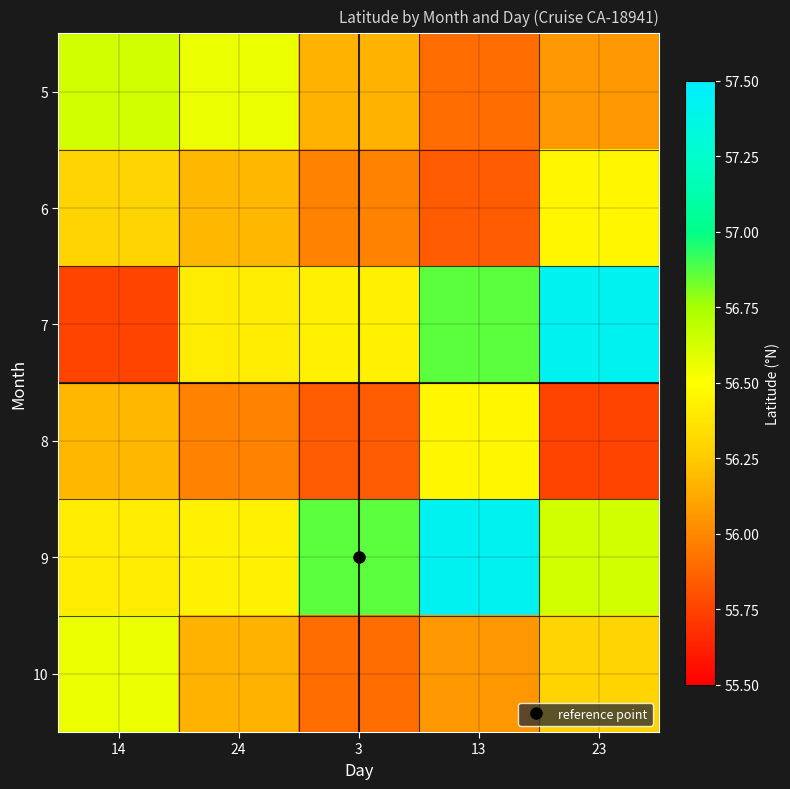

Reading left to right, what are all the values shown in this chart?

5: 14=56.6	24=56.6	3=56.2	13=55.9	23=56.1
6: 14=56.3	24=56.2	3=56.0	13=55.8	23=56.5
7: 14=55.8	24=56.4	3=56.4	13=56.9	23=57.4
8: 14=56.2	24=56.0	3=55.8	13=56.5	23=55.8
9: 14=56.4	24=56.4	3=56.9	13=57.4	23=56.6
10: 14=56.6	24=56.2	3=55.9	13=56.1	23=56.3